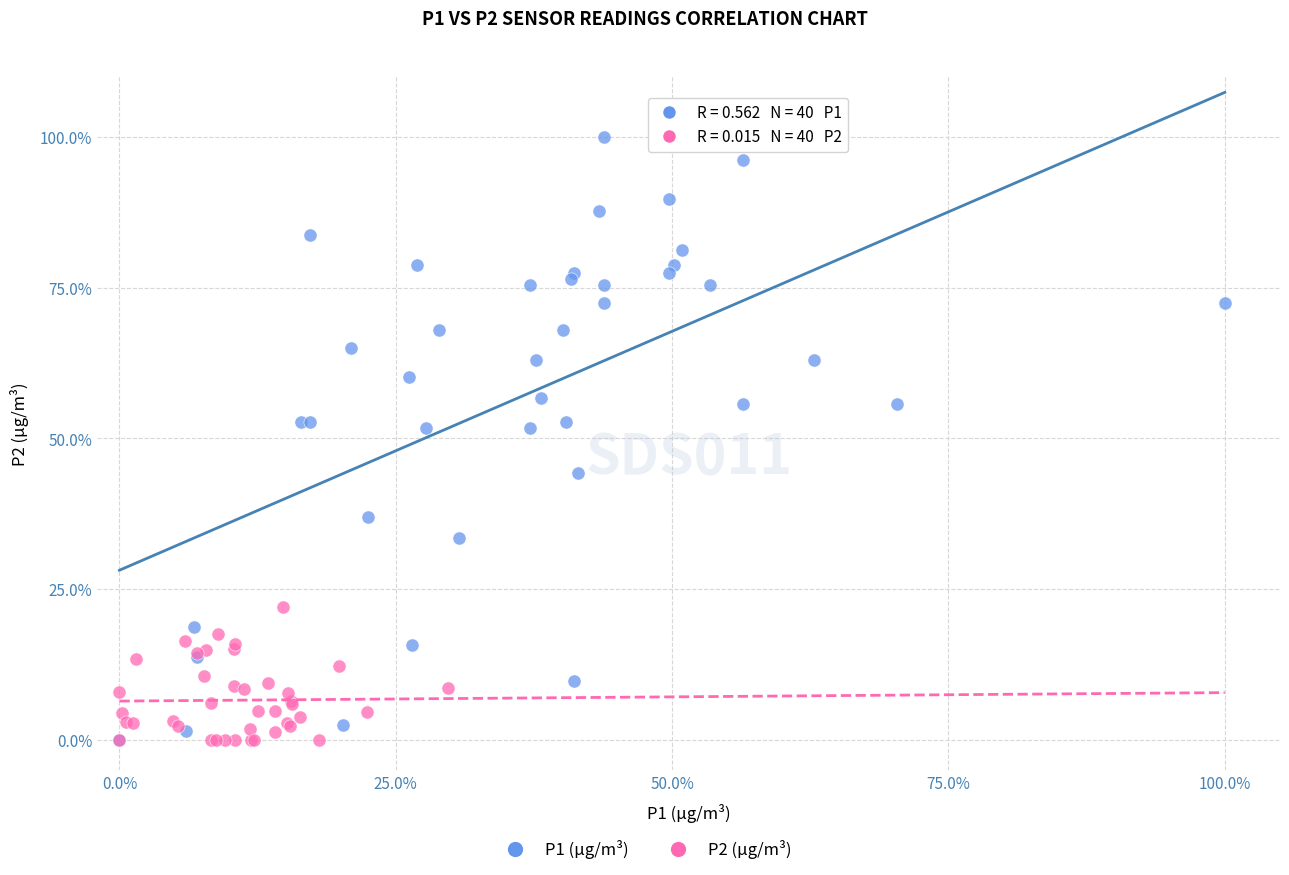

Which series has the largest Y range (max minus min)?

P1 (µg/m³)